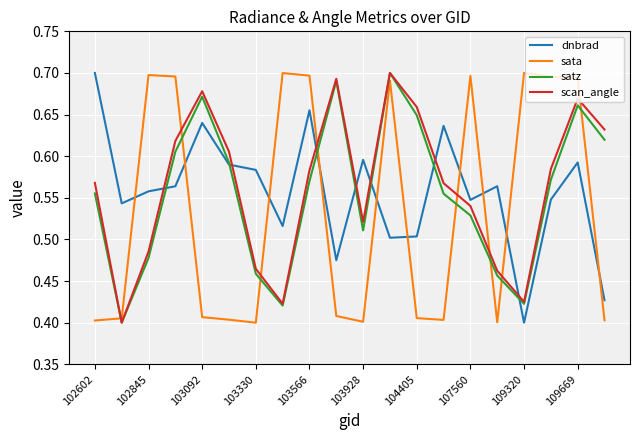

What are all the series names shown in the legend?

dnbrad, sata, satz, scan_angle